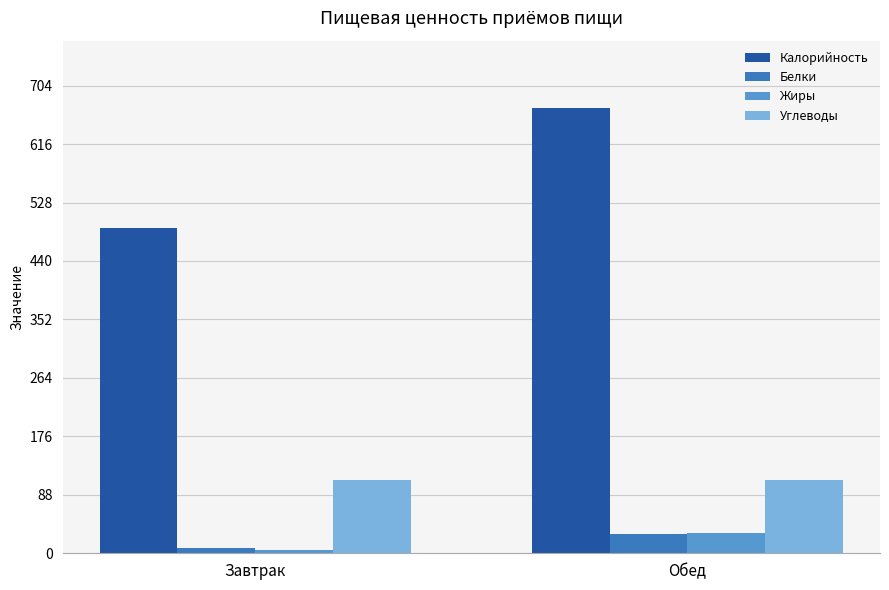

At which label does Жиры reach its peak?

Обед